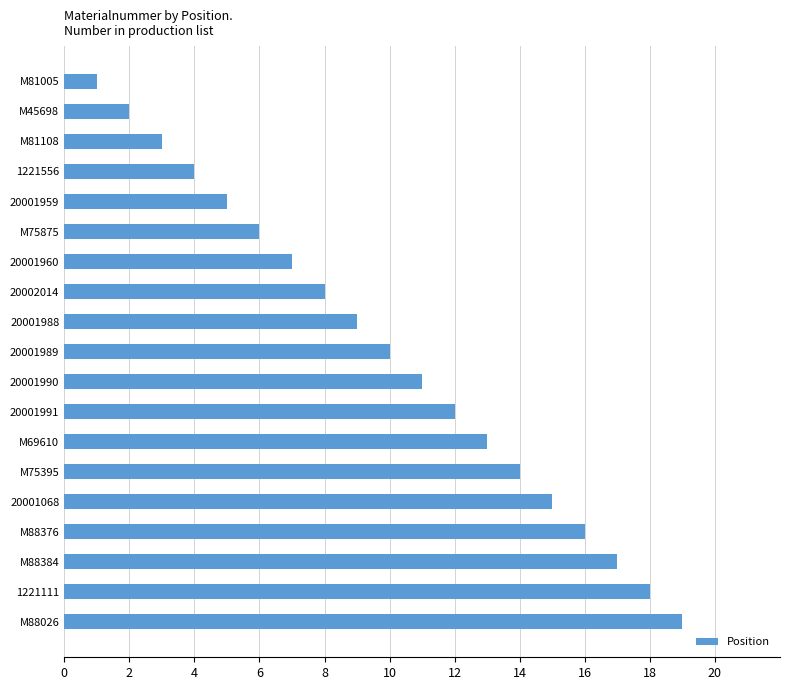

What is the difference between the maximum and minimum values?

18